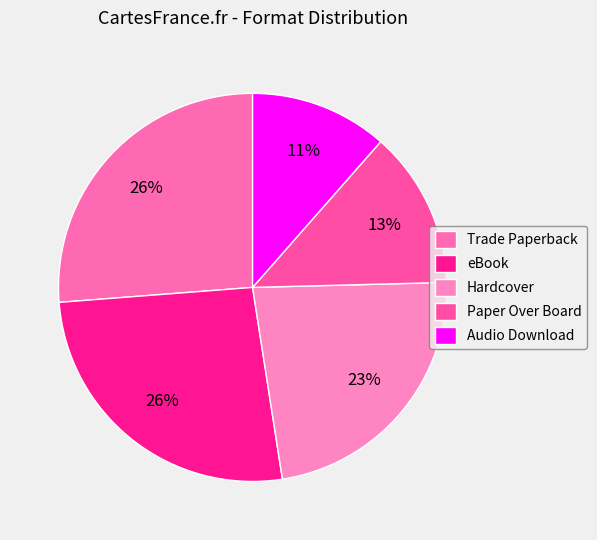

How many segments does this pie chart have?

5